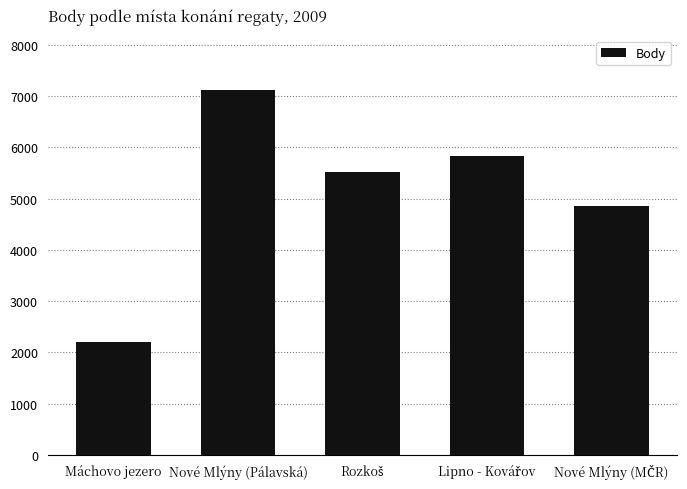

What value does the data have at Nové Mlýny (Pálavská)?

7116